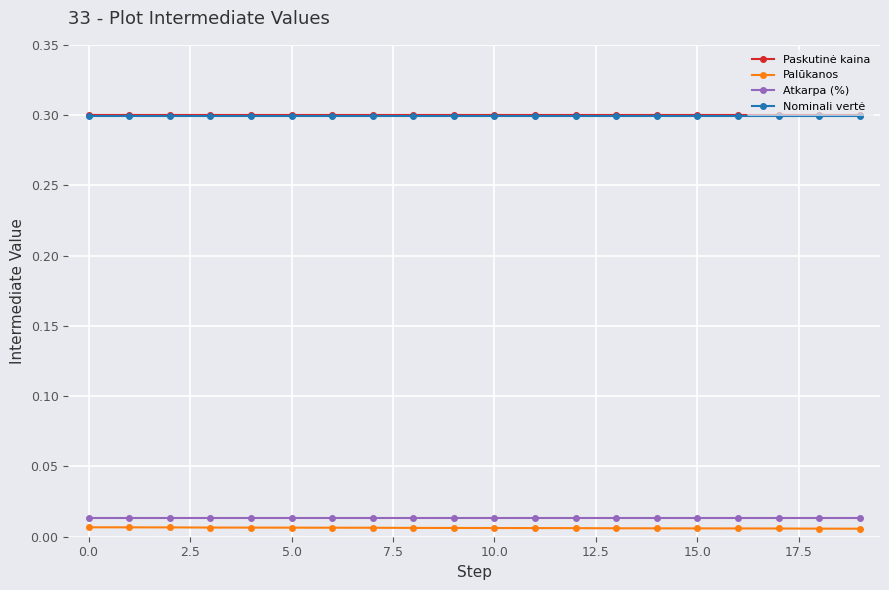

How many Palūkanos values are between 0 and 1?

20